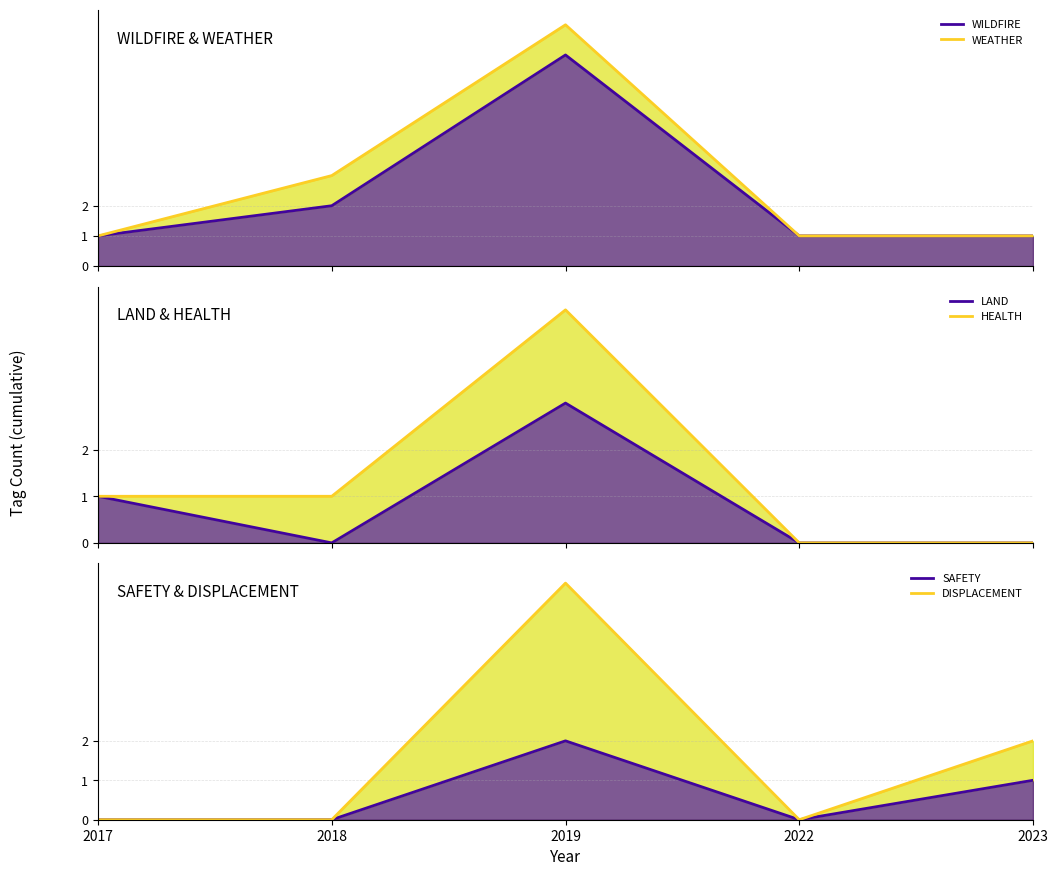

Reading right to left, list all the values displayed in this chart.

WILDFIRE: 2023=1	2022=1	2019=7	2018=2	2017=1
WEATHER: 2023=1	2022=1	2019=8	2018=3	2017=1
LAND: 2023=0	2022=0	2019=3	2018=0	2017=1
HEALTH: 2023=0	2022=0	2019=5	2018=1	2017=1
SAFETY: 2023=1	2022=0	2019=2	2018=0	2017=0
DISPLACEMENT: 2023=2	2022=0	2019=6	2018=0	2017=0